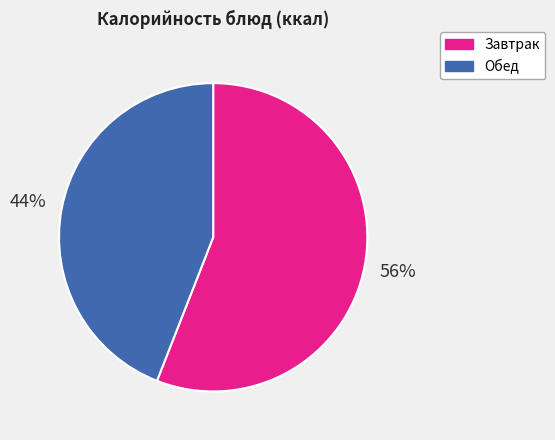

What is the smallest slice in the pie chart?

Обед